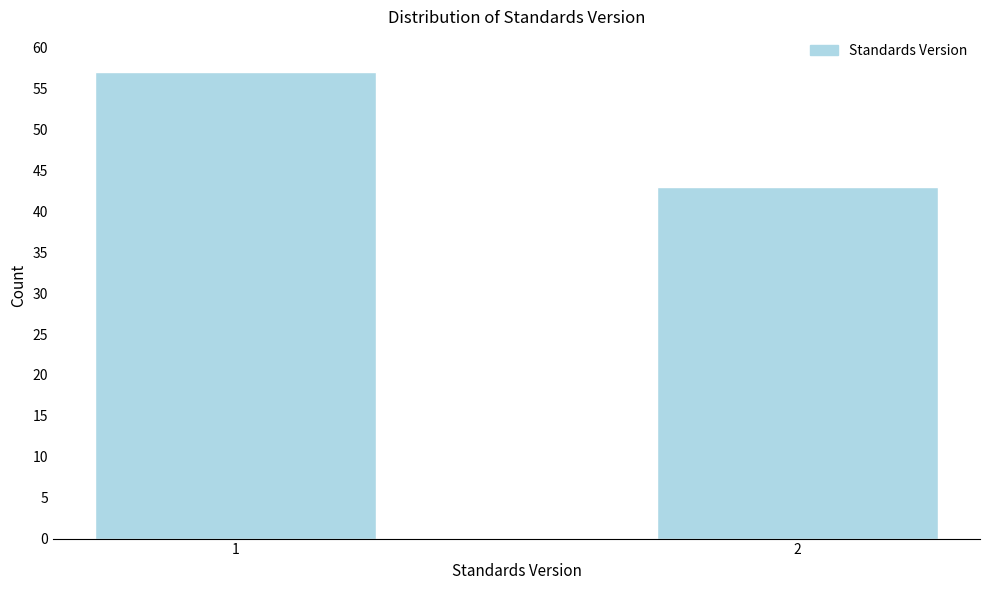

Reading left to right, what are all the values shown in this chart?

57	43